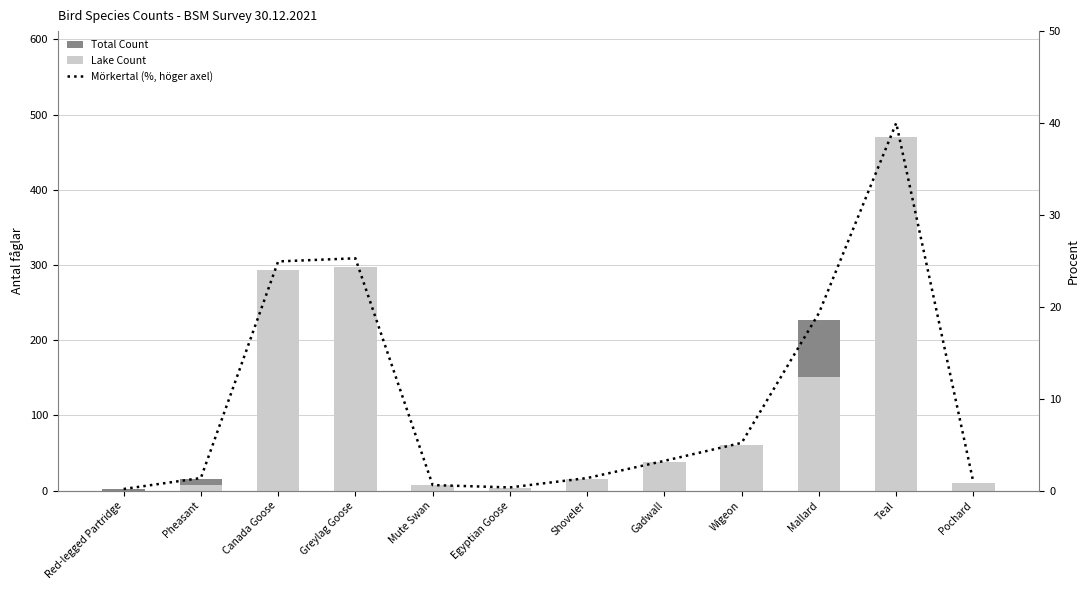

Which category has the highest value across all series?

Teal